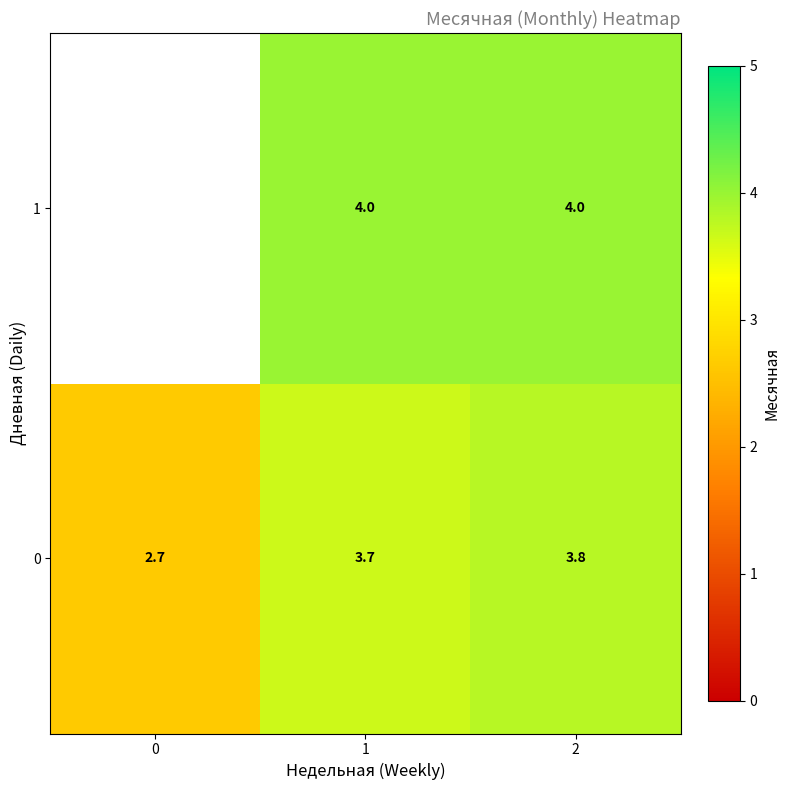

How many categories are shown in the chart?

3